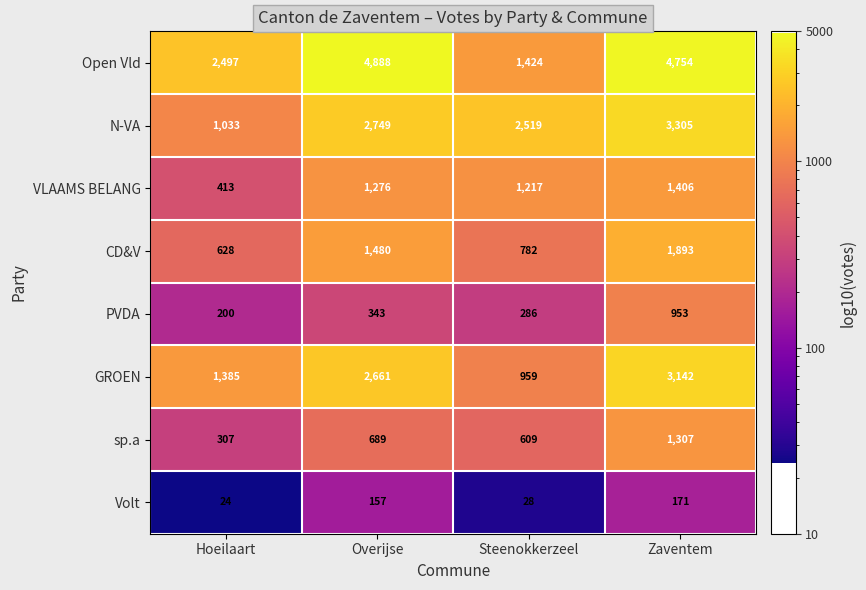

Which label corresponds to the smallest value in the chart?

Hoeilaart